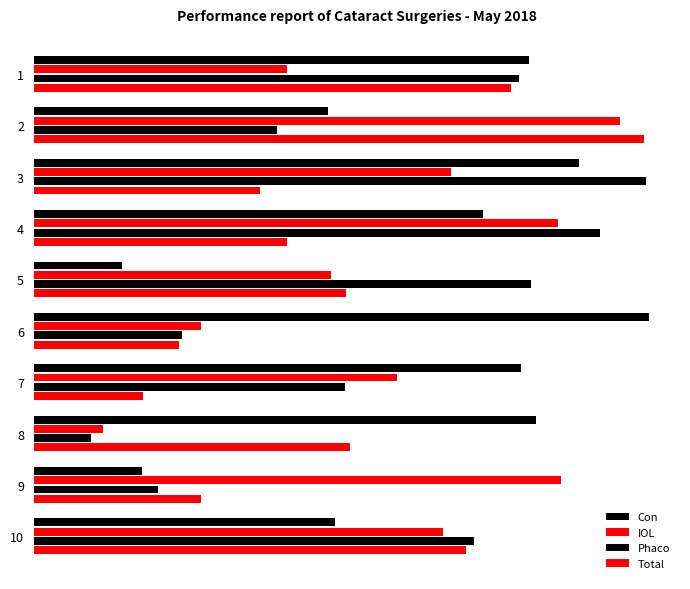

How many series are shown in this chart?

4